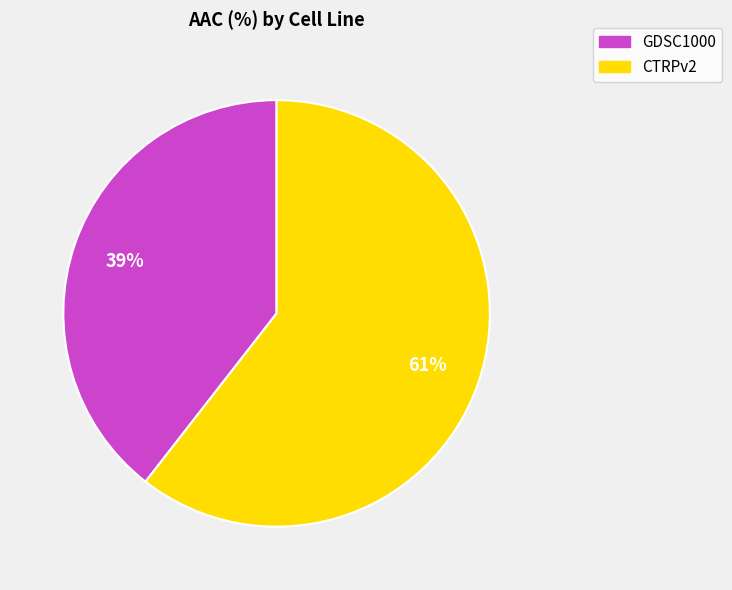

Between CTRPv2 and GDSC1000, which is larger?

CTRPv2